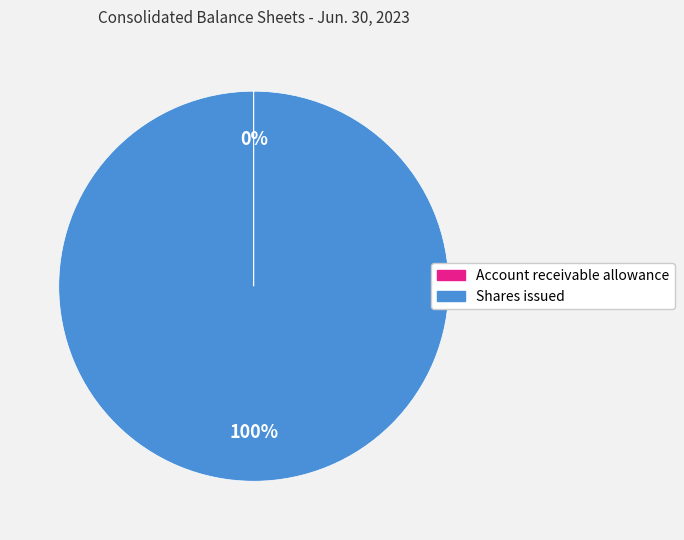

To the nearest percent, what percentage of the pie is Shares issued?

100%